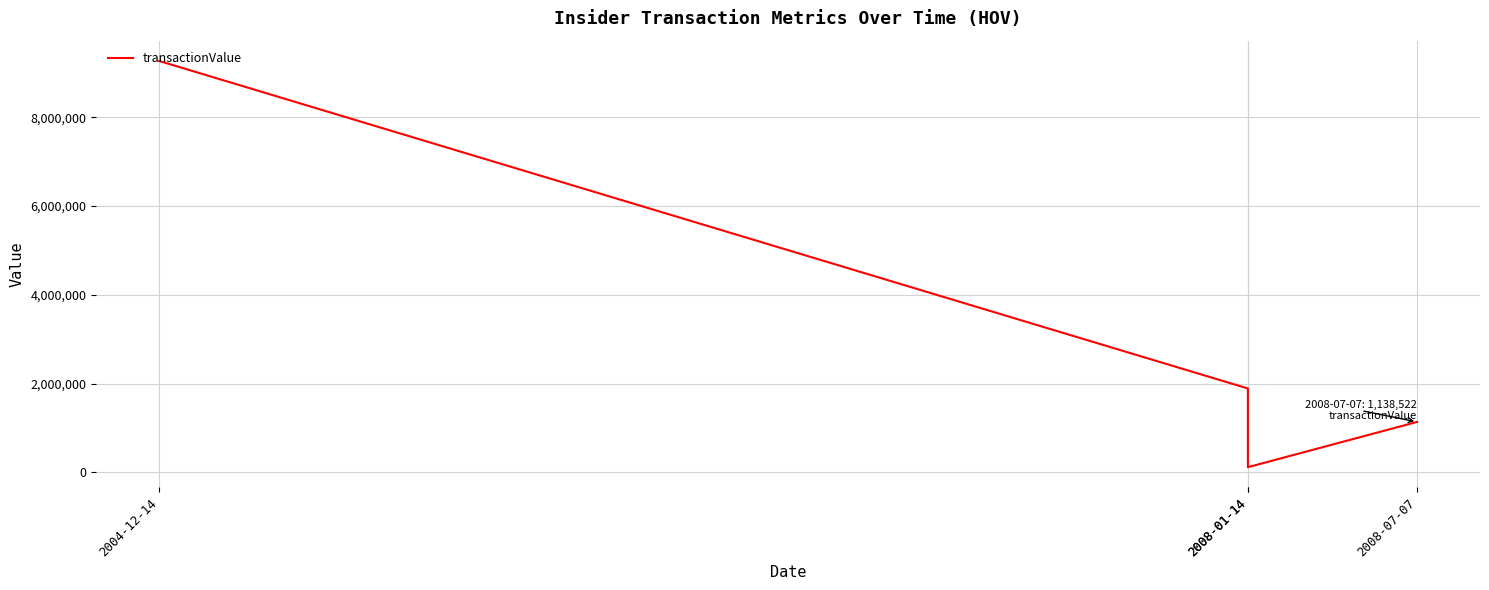

True or false: the data has more than 1 interior local peaks.

False